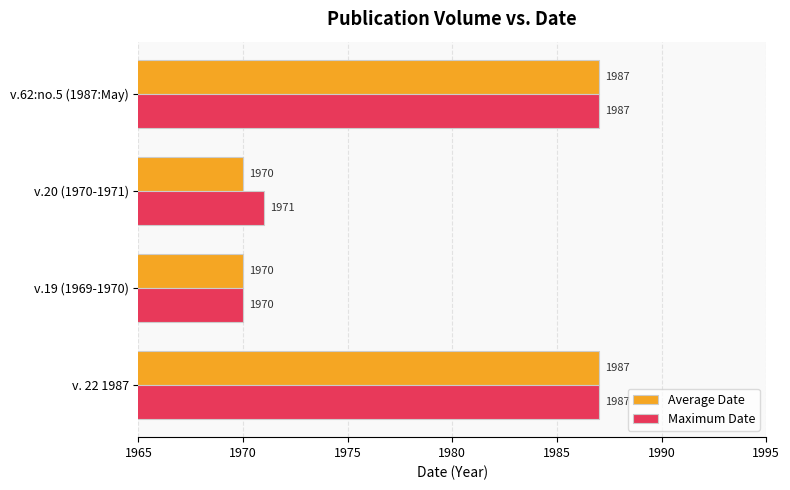

True or false: Maximum Date has a value of 866 at v.20 (1970-1971).

False